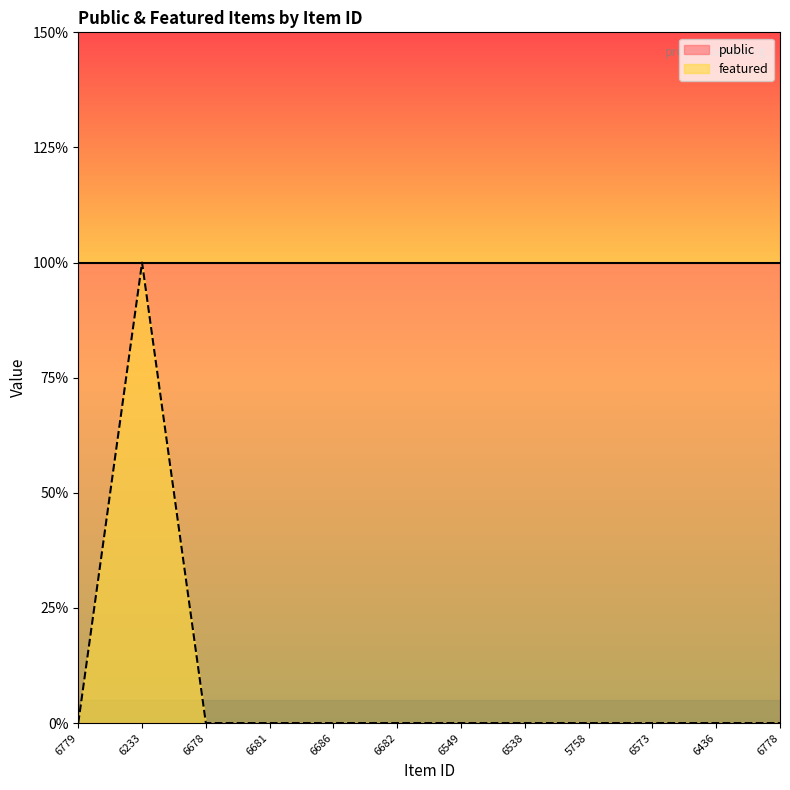

Is it true that the value at 6233 is 0?

False